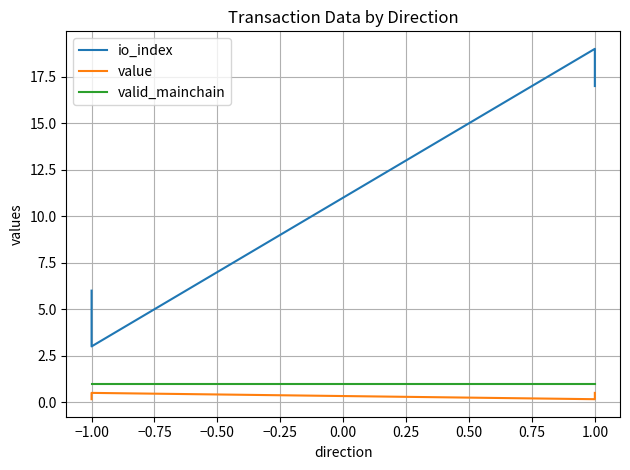

What is the difference between the io_index values at 1.00 and −1.00?

11.0